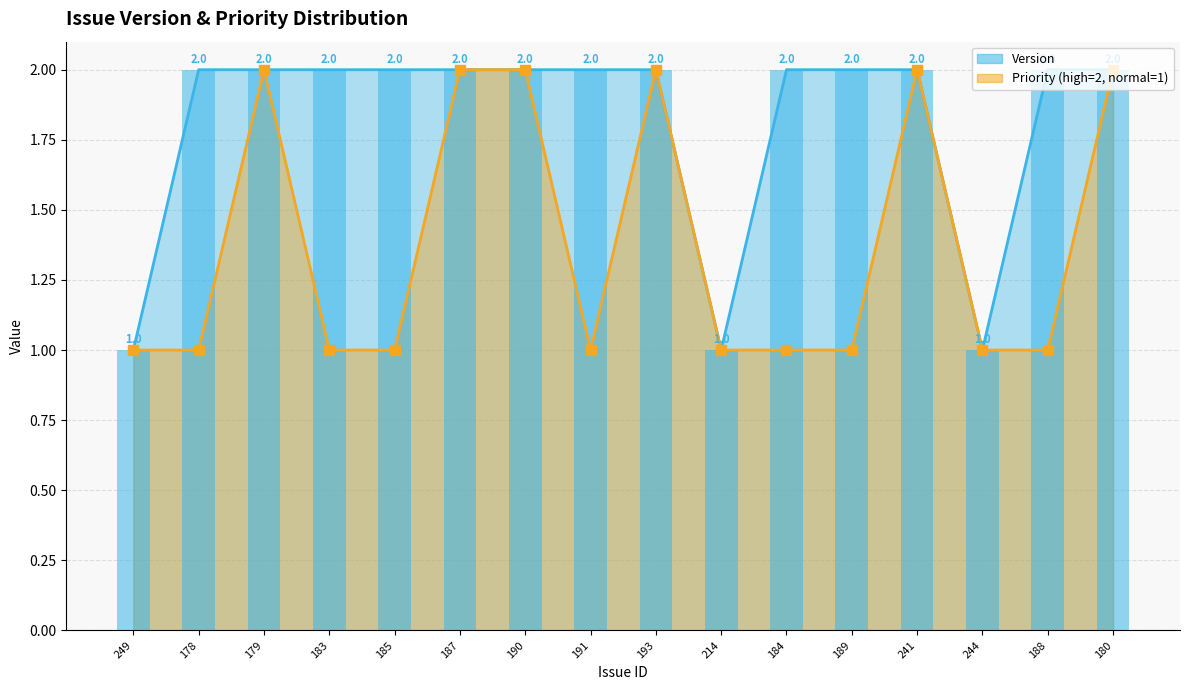

Reading left to right, list all the values displayed in this chart.

Version: 1	2	2	2	2	2	2	2	2	1	2	2	2	1	2	2
Priority_numeric: 1	1	2	1	1	2	2	1	2	1	1	1	2	1	1	2